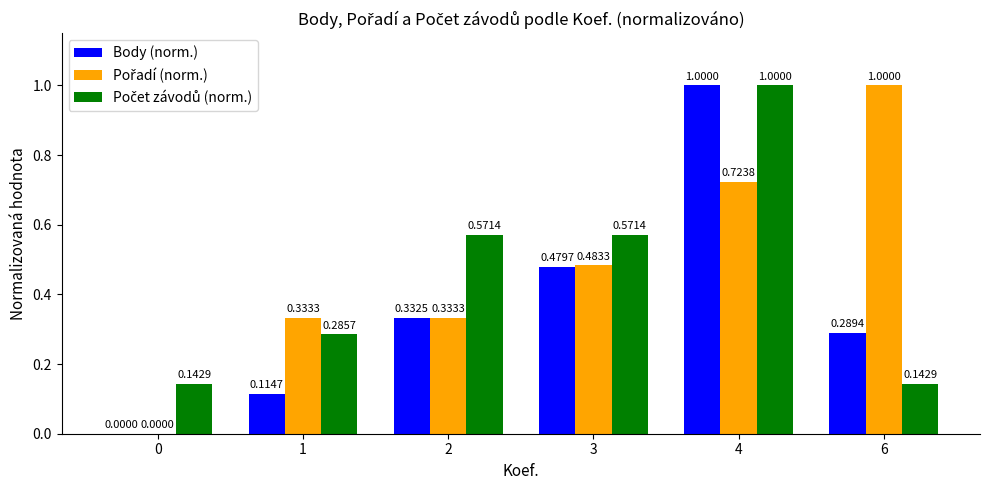

What is the sum of all Body (norm.) values?

2.2